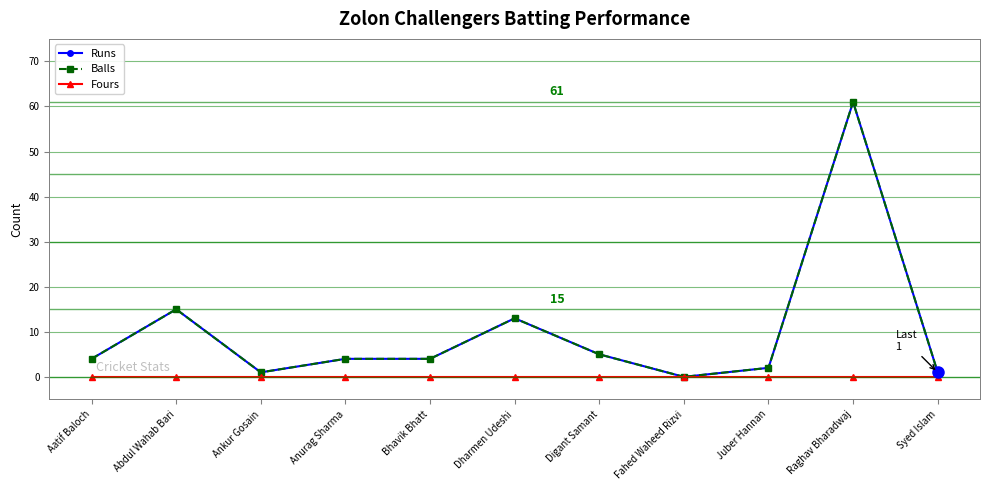

Is this an area chart (filled region under the line)?

No